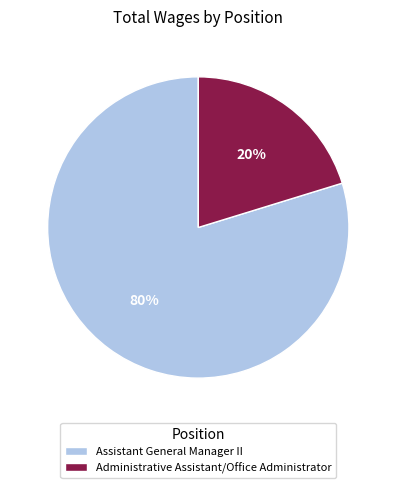

What percentage is the Administrative Assistant/Office Administrator slice, to the nearest percent?

20%